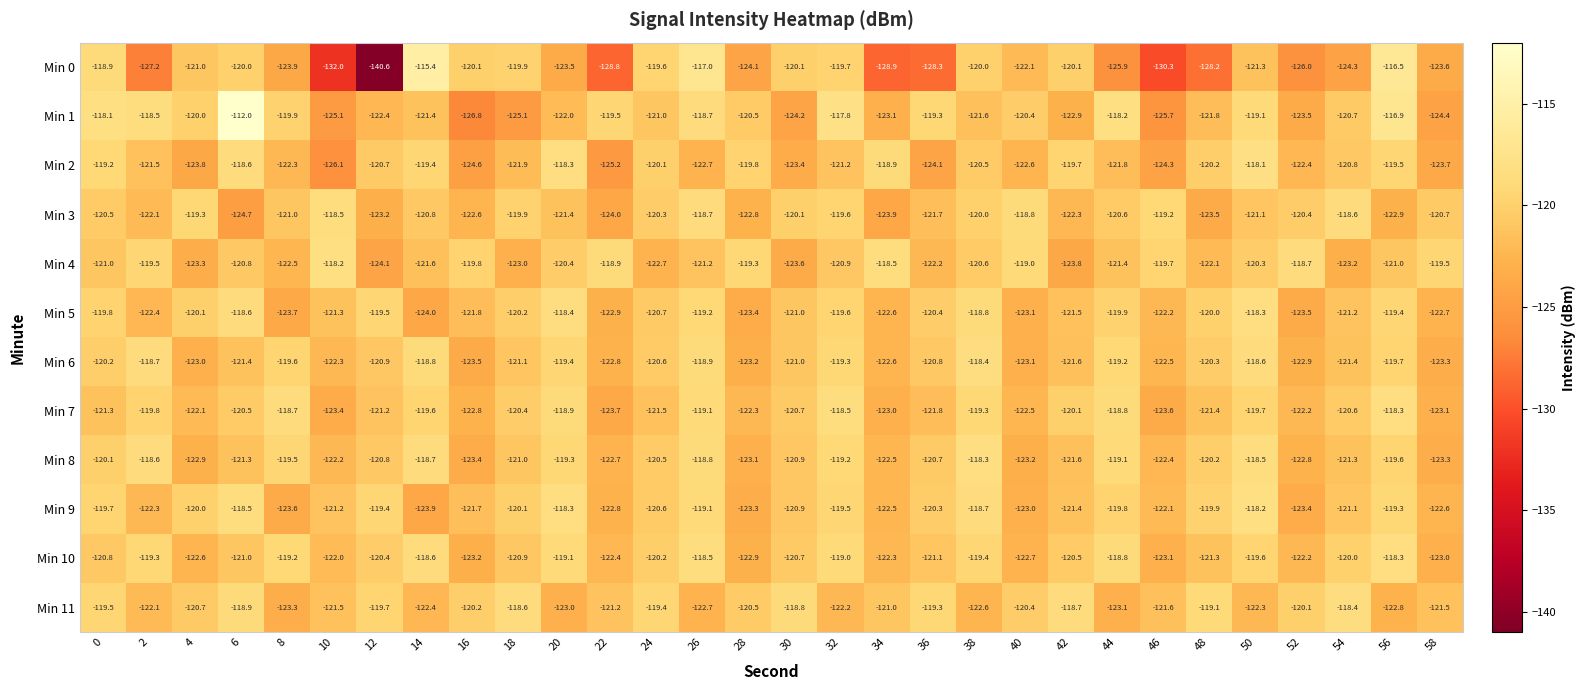

What is the difference between the maximum and second lowest values in the Min 11 series?

4.7